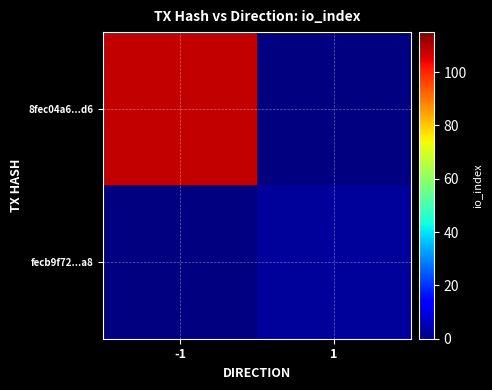

Which series has the largest range (max minus min)?

8fec04a6...d6